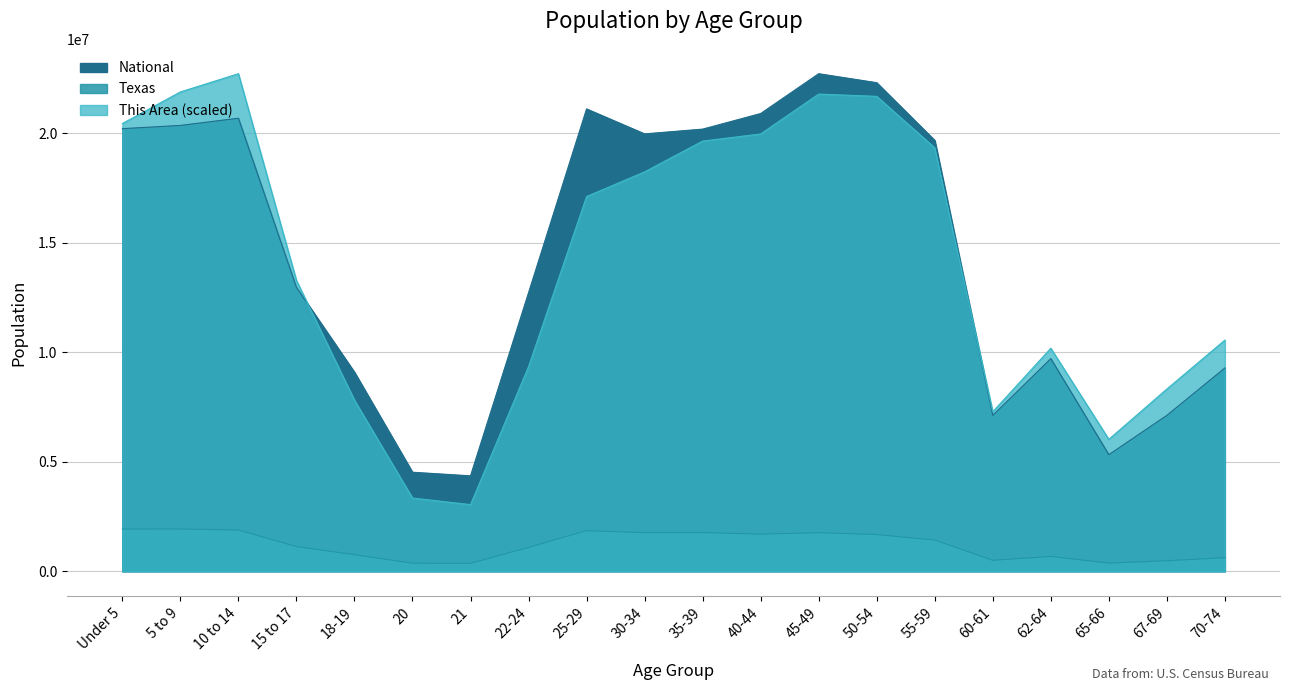

Where is the first local minimum for This Area?

21